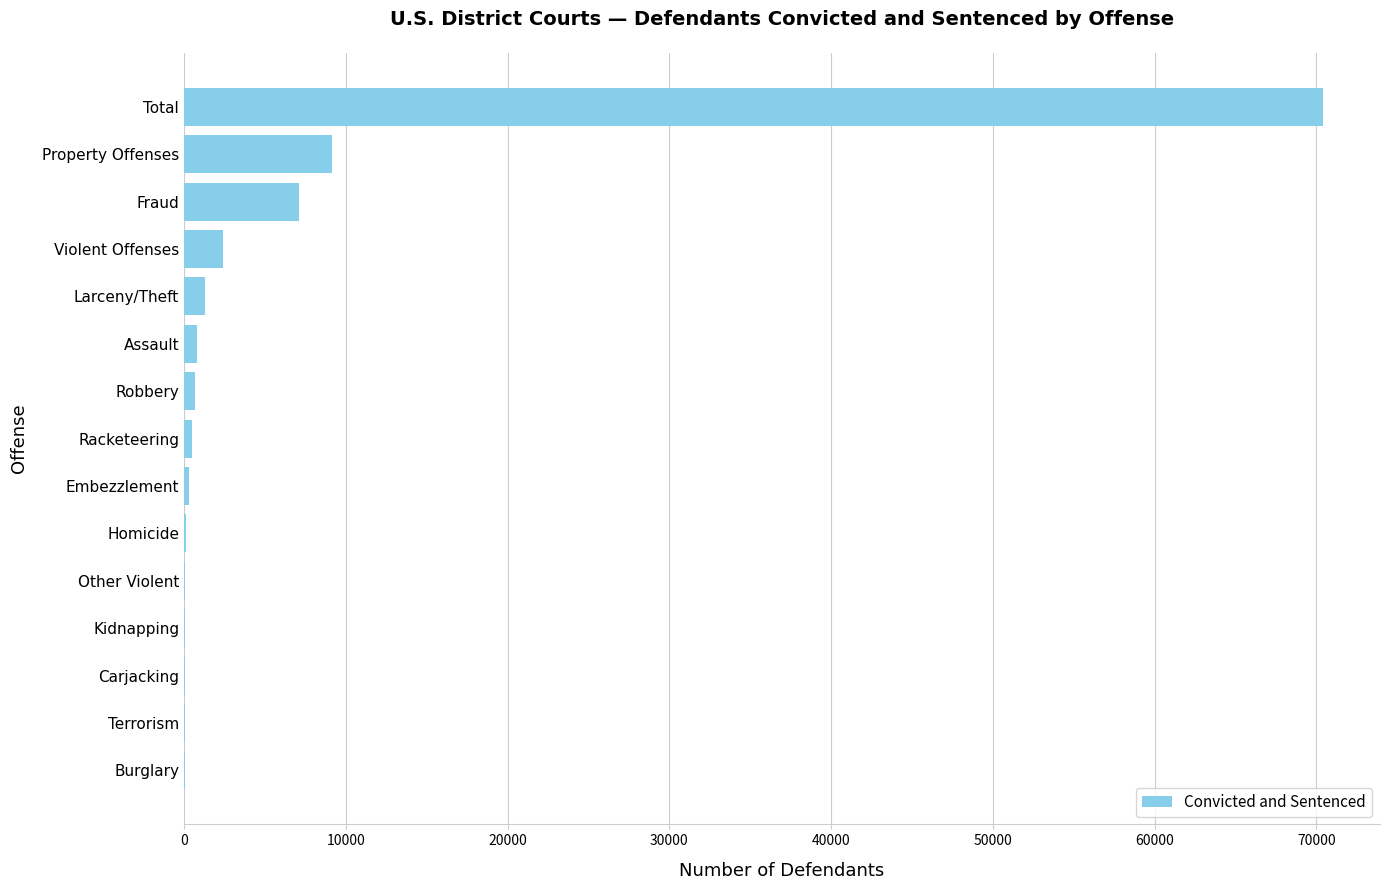

Where is the data nearest to the value 35227?

Property Offenses